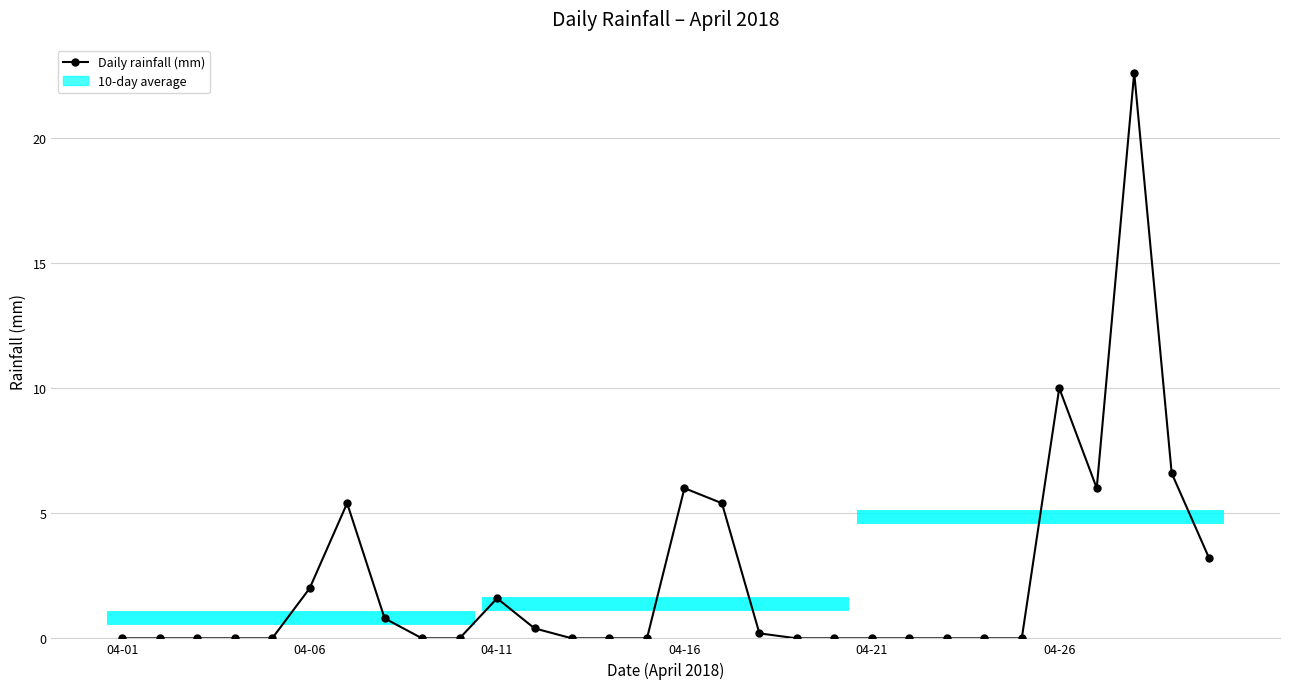

How many distinct data groups are displayed?

1